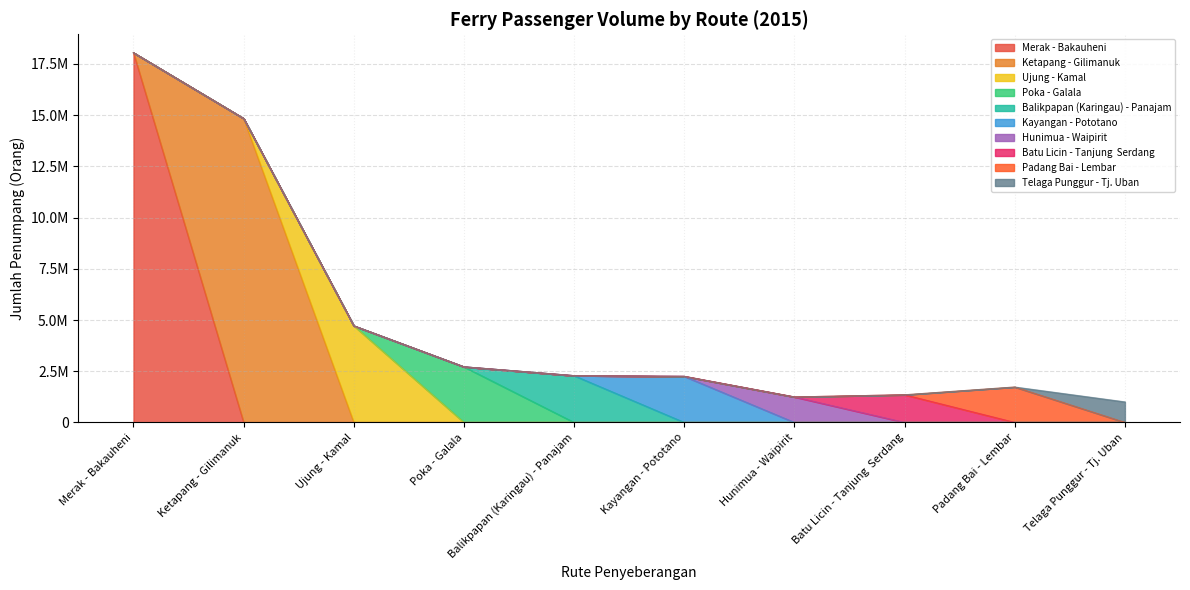

Is the value of Poka - Galala at Ujung - Kamal greater than the value of Balikpapan (Karingau) - Panajam at Merak - Bakauheni?

No